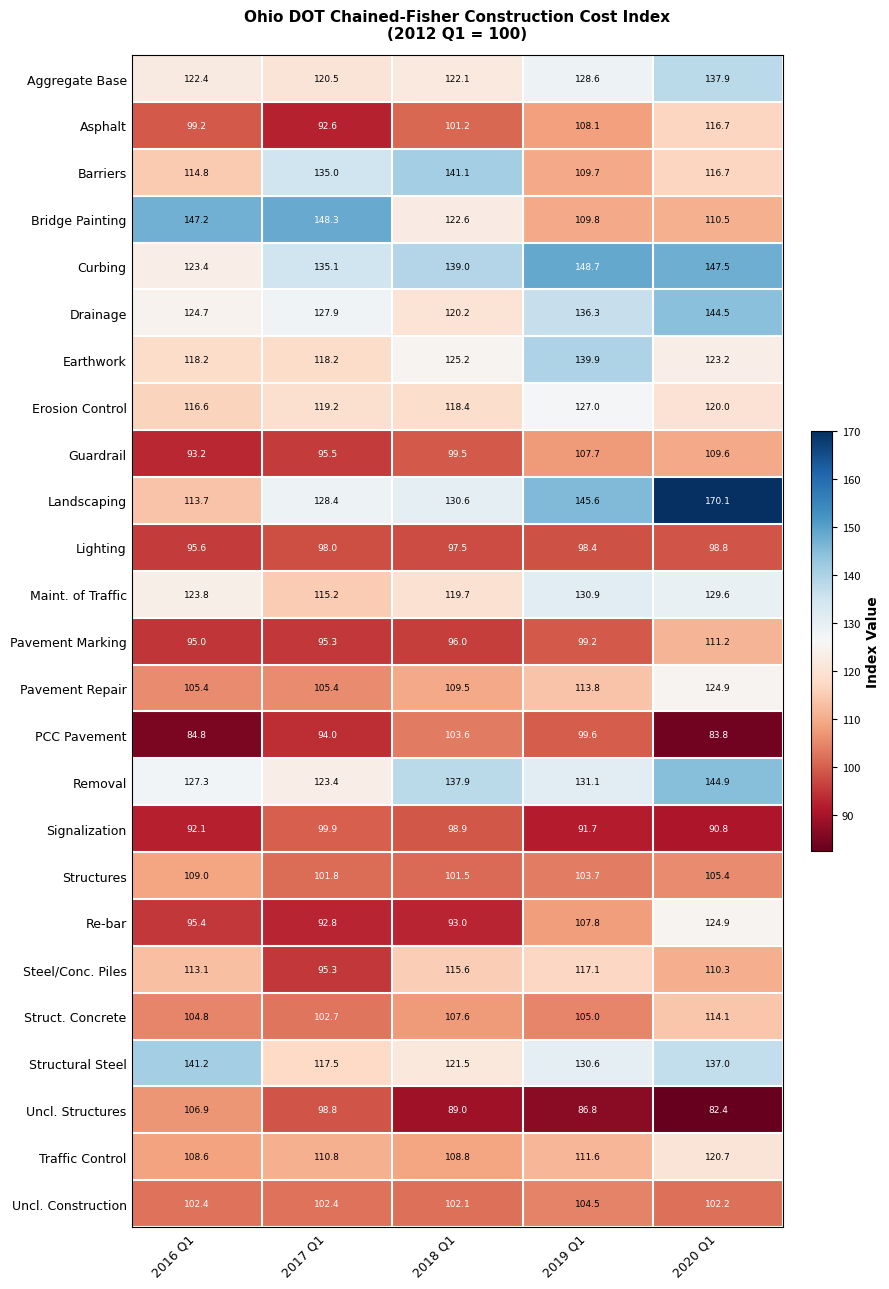

Rank the series at 2016 Q1 from lowest to highest value.

PCC Pavement, Signalization, Guardrail, Pavement Marking, Re-bar, Lighting, Asphalt, Uncl. Construction, Struct. Concrete, Pavement Repair, Uncl. Structures, Traffic Control, Structures, Steel/Conc. Piles, Landscaping, Barriers, Erosion Control, Earthwork, Aggregate Base, Curbing, Maint. of Traffic, Drainage, Removal, Structural Steel, Bridge Painting